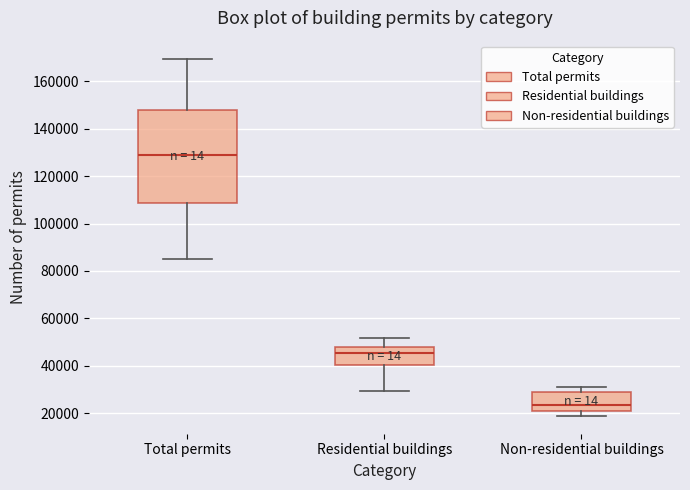

Where does the upper whisker of the box for Non-residential buildings end on the y-axis? The values are not printed on the chart, so give them approximately, as read against the axis.

32000